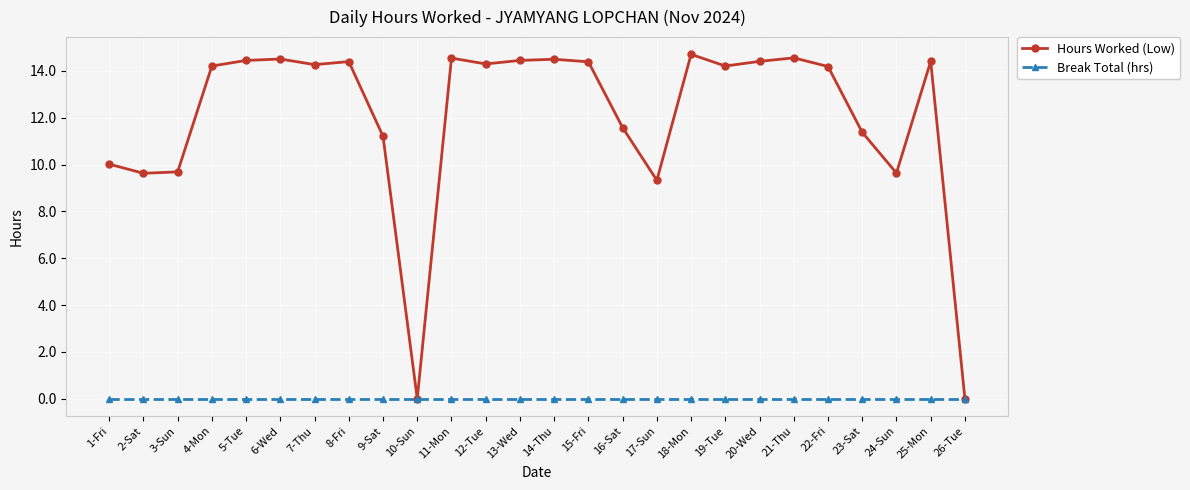

At 12-Tue, list the series in order from smallest to largest.

Break Total (hrs), Hours Worked (Low)